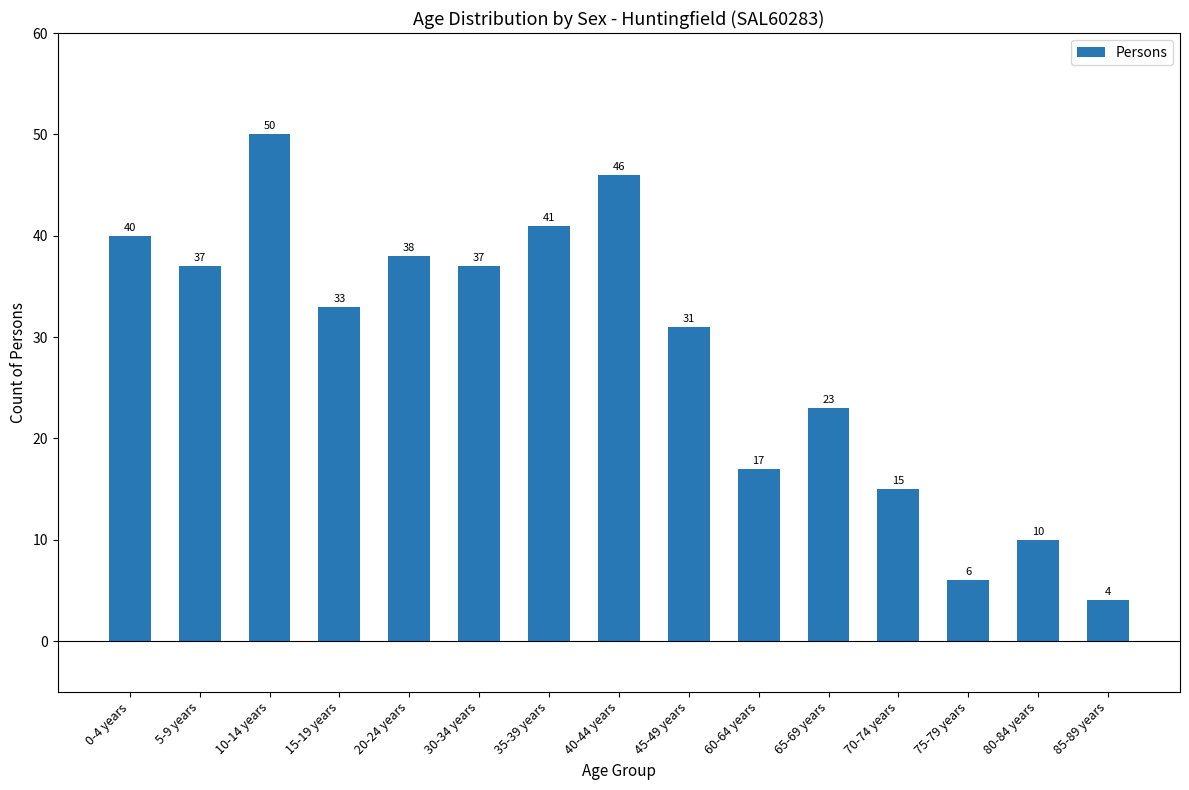

What is the minimum value shown in the chart?

4